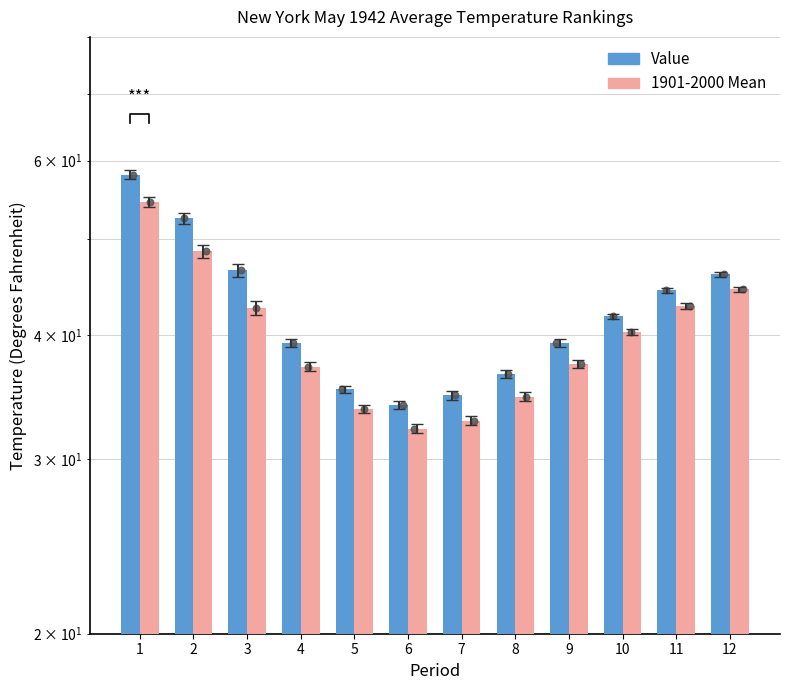

Which series contains the lowest Y value?

1901-2000 Mean